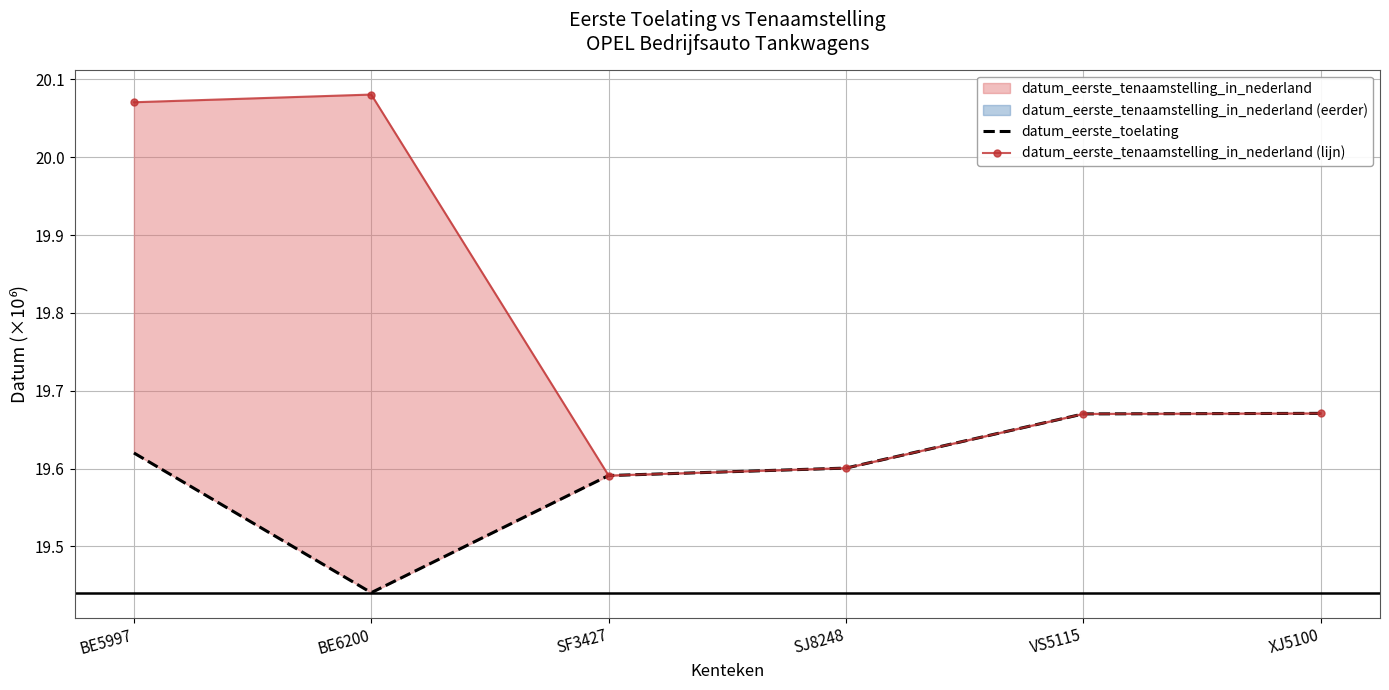

What is the average value of the datum_eerste_tenaamstelling_in_nederland (lijn) series?

19.8